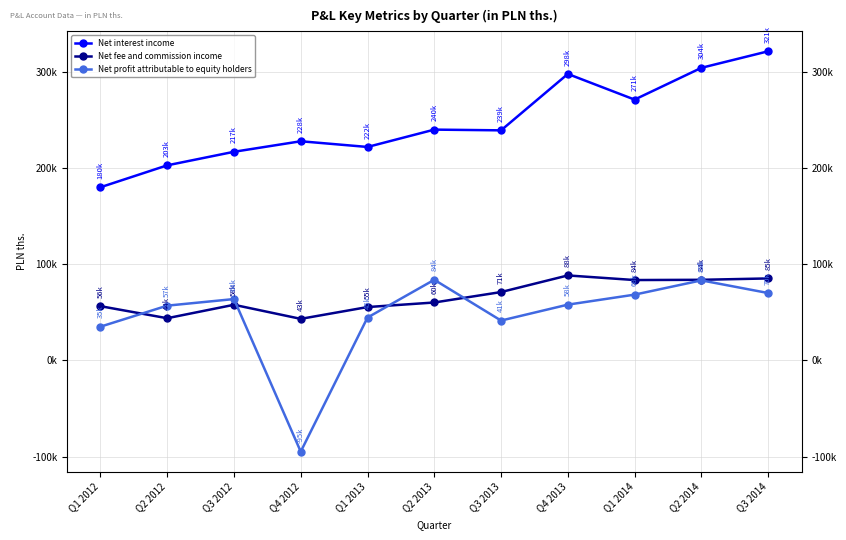

Reading left to right, extract all data points from this chart.

Net interest income: 179984	202756	216840	227776	221851	239874	239122	297714	271054	304076	321269
Net fee and commission income: 56414	43901	57863	43235	55495	60241	71086	88356	83569	83817	85243
Net profit attributable to equity holders: 35106	56962	63805	-94743	44595	83847	41457	58003	68402	83233	70071